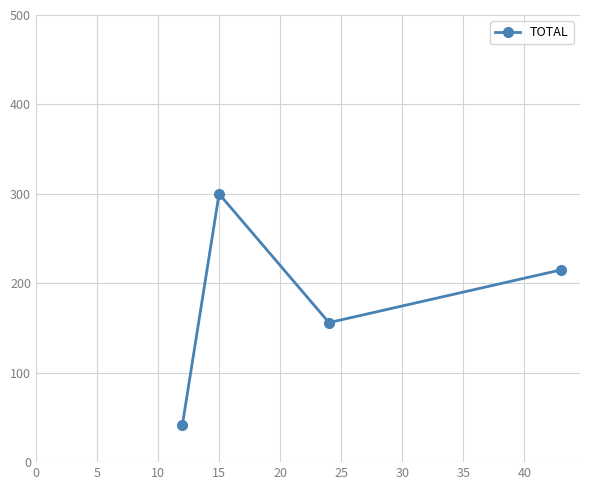

How many lines are shown in the chart?

1